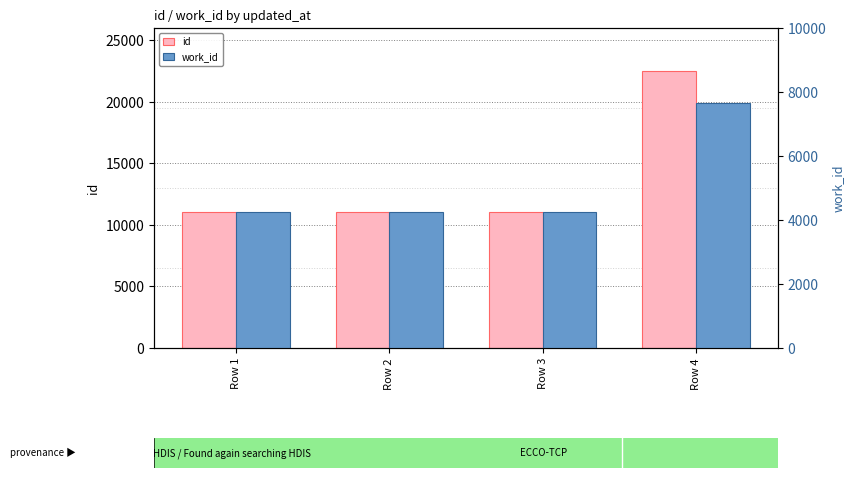

True or false: work_id has a value of 1820 at Row 4.

False